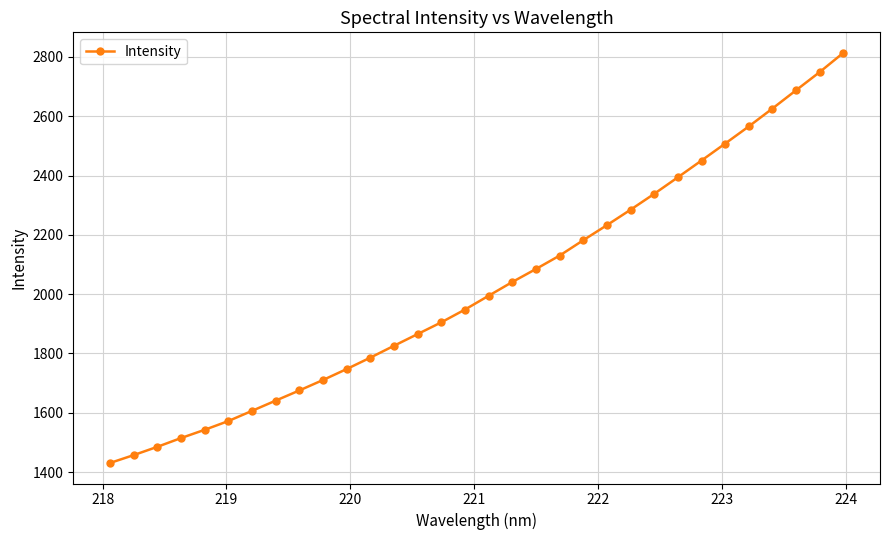

How many data points does each series have?

32